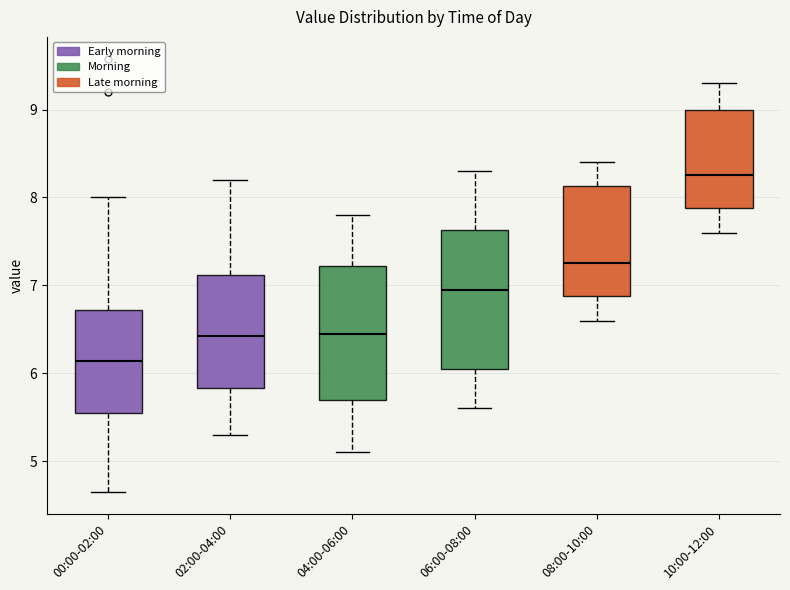

Which box's median line is the highest?

10:00-12:00